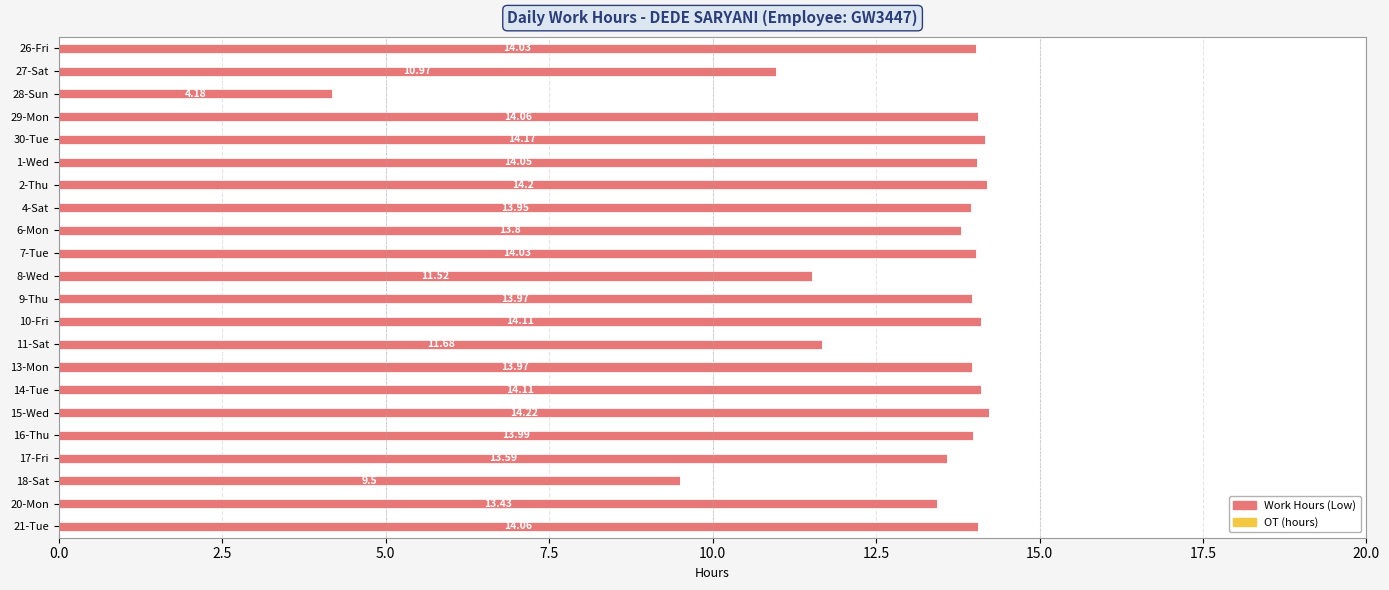

Between 18-Sat and 7-Tue, which is larger?

7-Tue